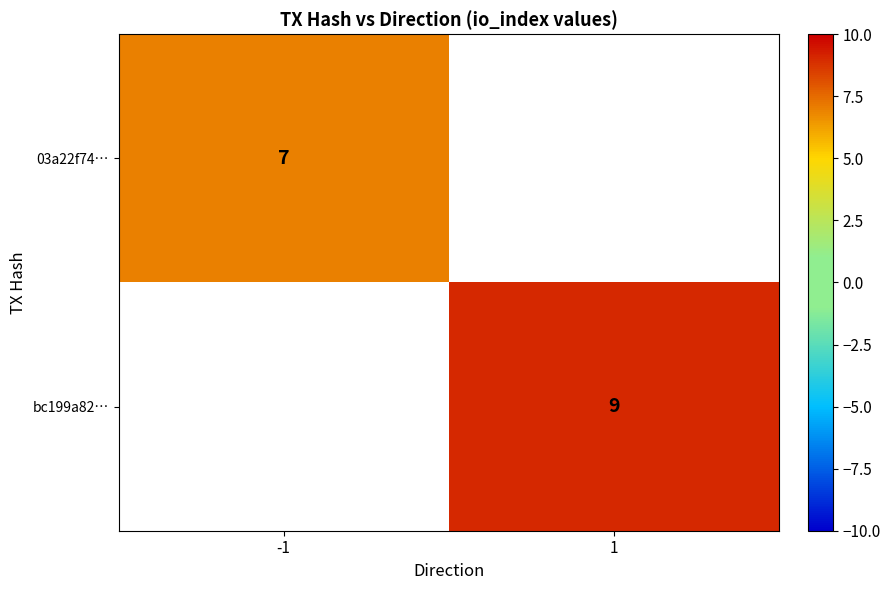

True or false: 03a22f74… has a value of 11 at -1.

False